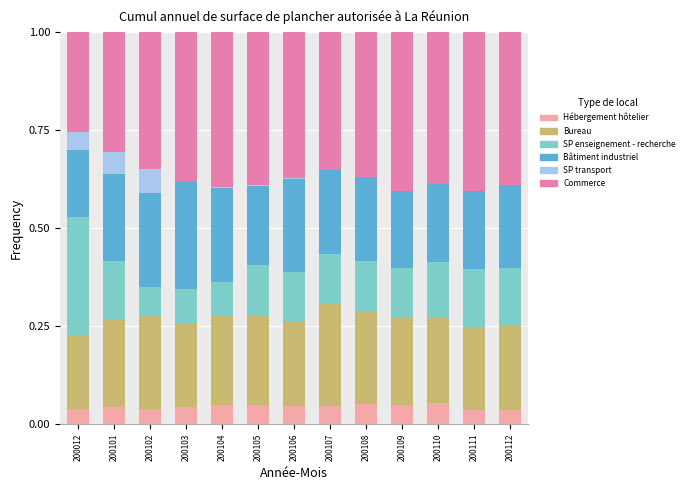

The Hébergement hôtelier series shows 0.0 at 200012. True or false?

True